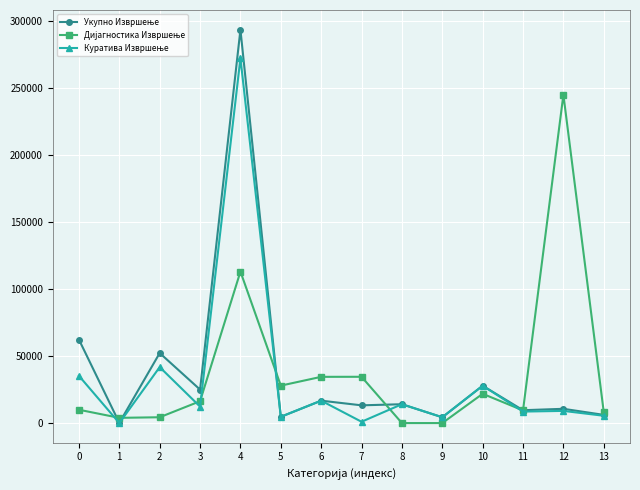

At which category is the sum across all series the highest?

4